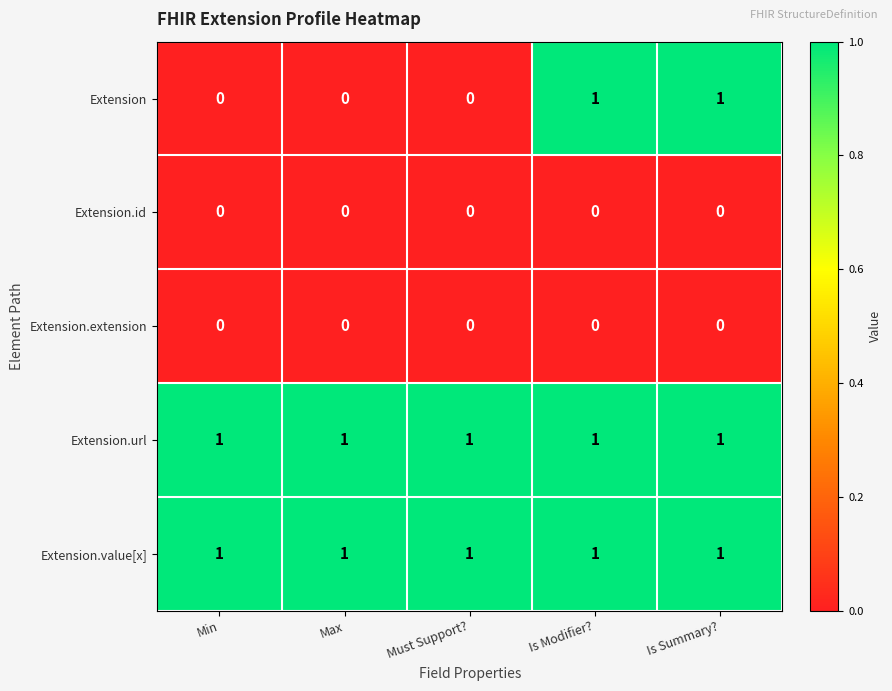

What is the difference between the highest and lowest values at Max?

1